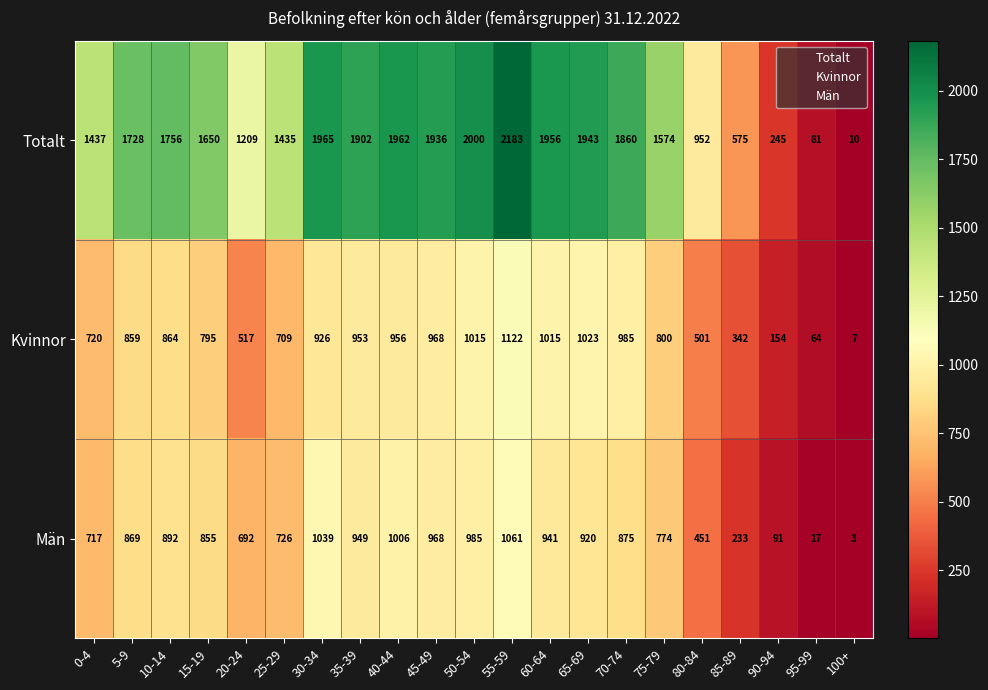

Where is Män nearest to the value 532?

80-84